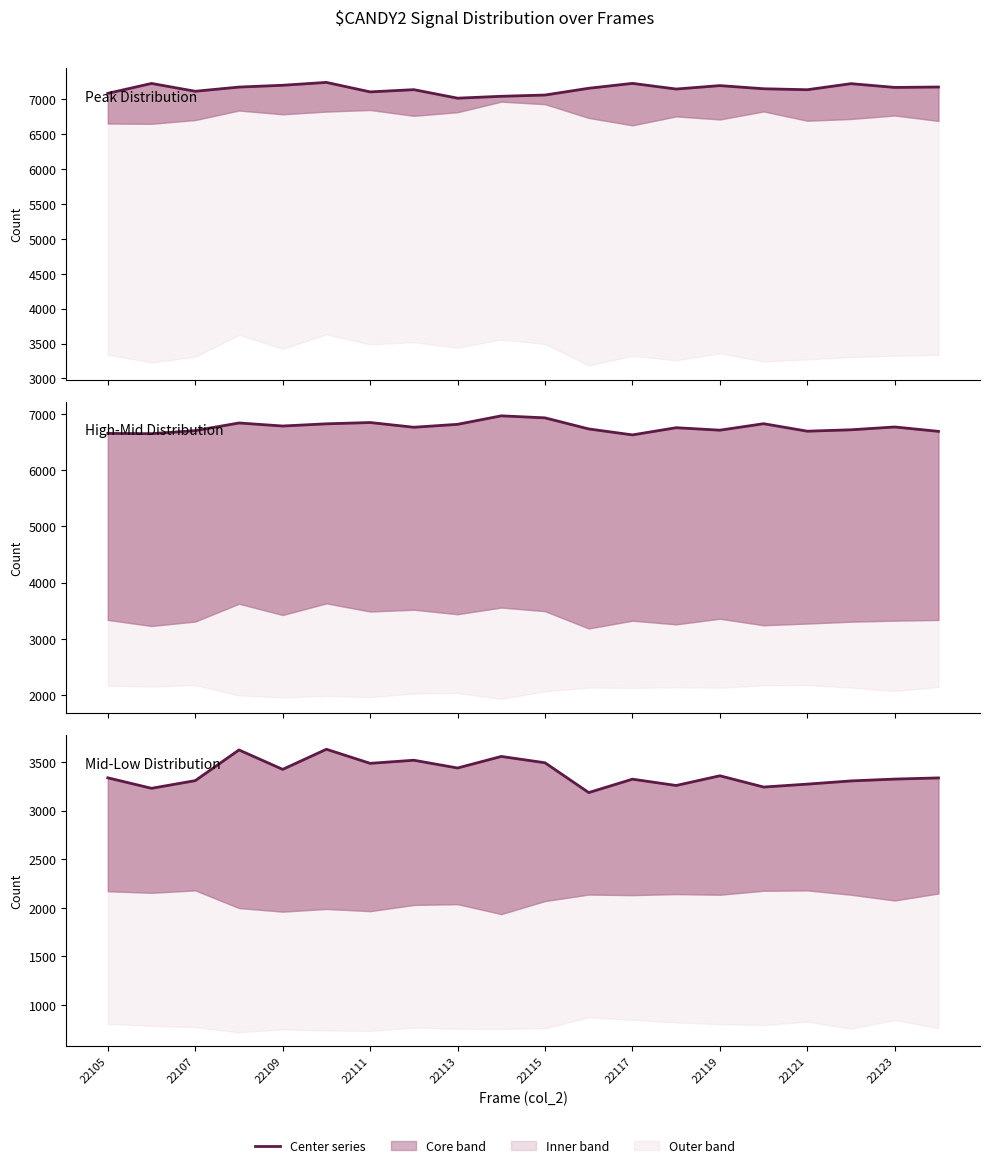

In High-Mid Distribution, how many points are higher than both neighbors (excluding endpoints)?

6